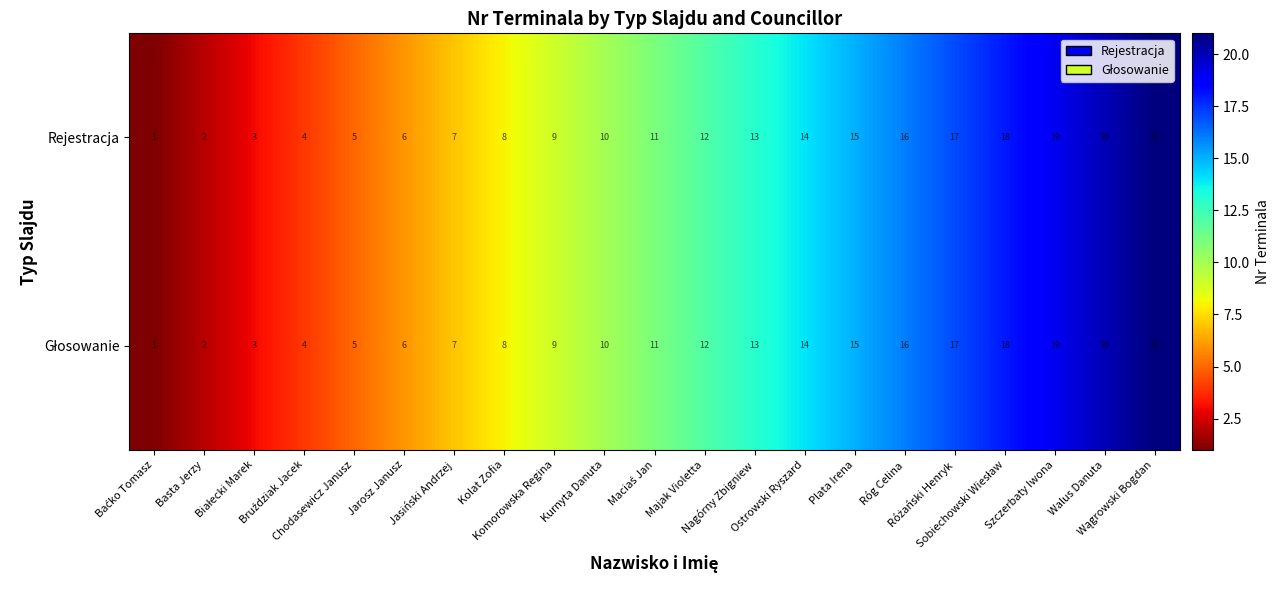

What is the highest value of the Rejestracja series?

21